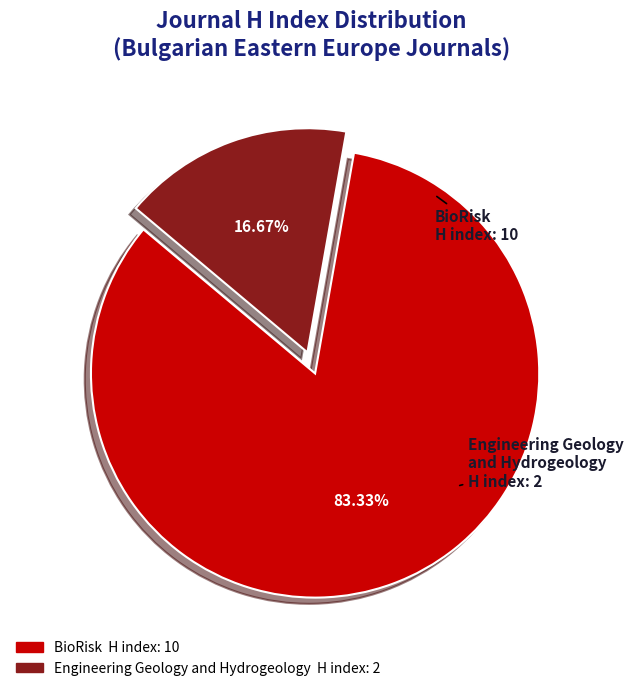

True or false: BioRisk accounts for 93% of the total.

False